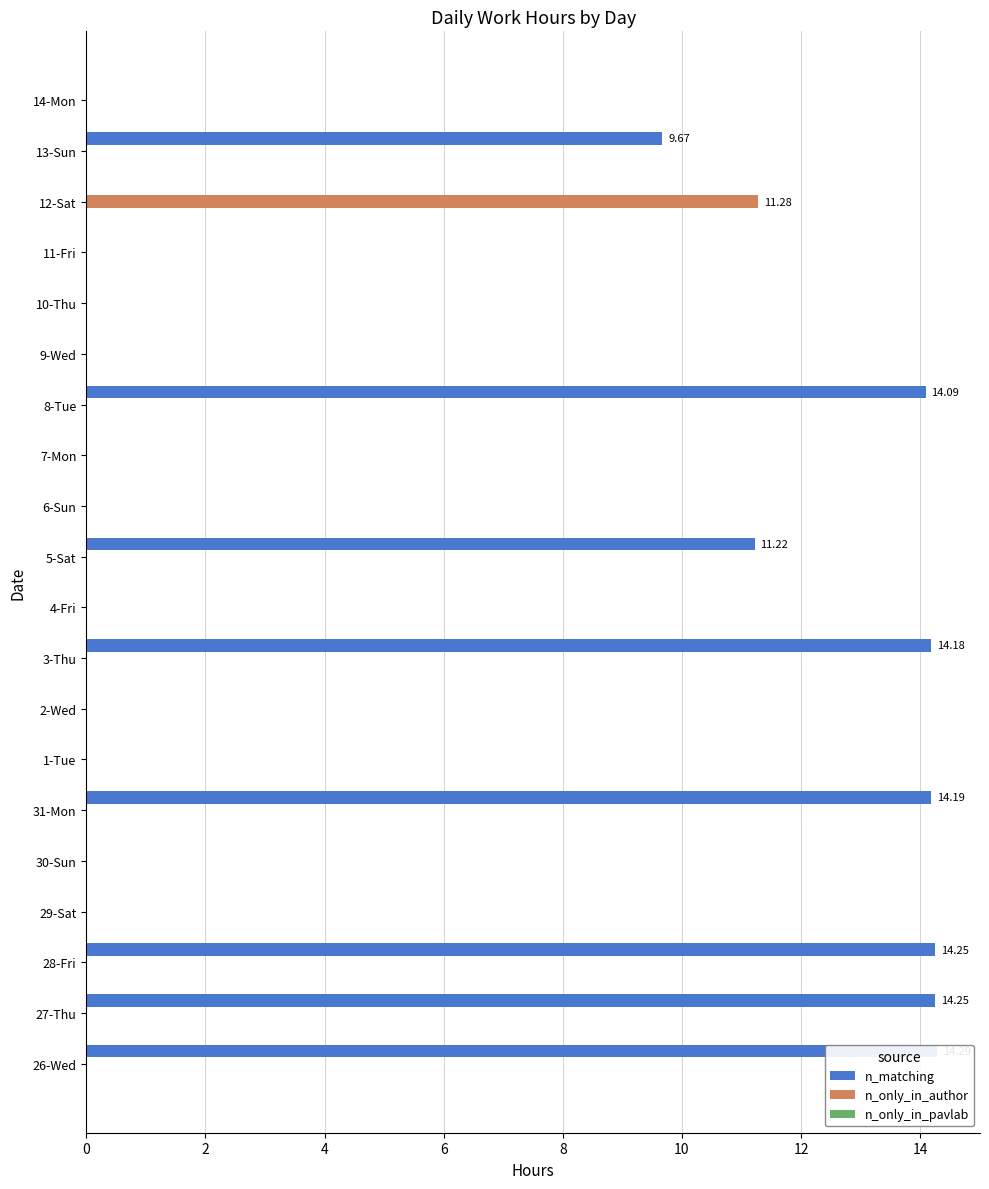

What is the average value of the n_matching series?

5.3